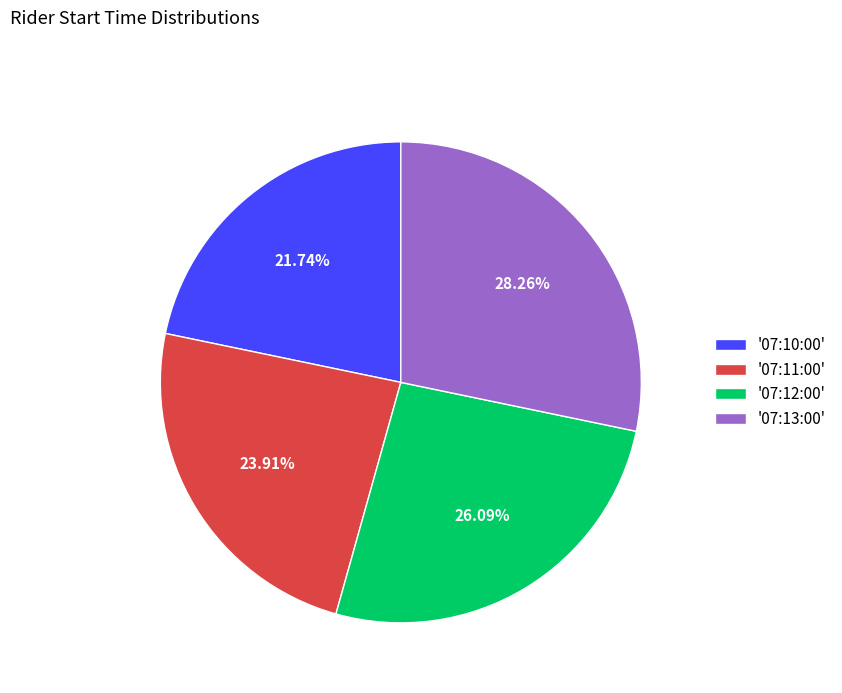

Which has a higher value, '07:12:00' or '07:10:00'?

'07:12:00'